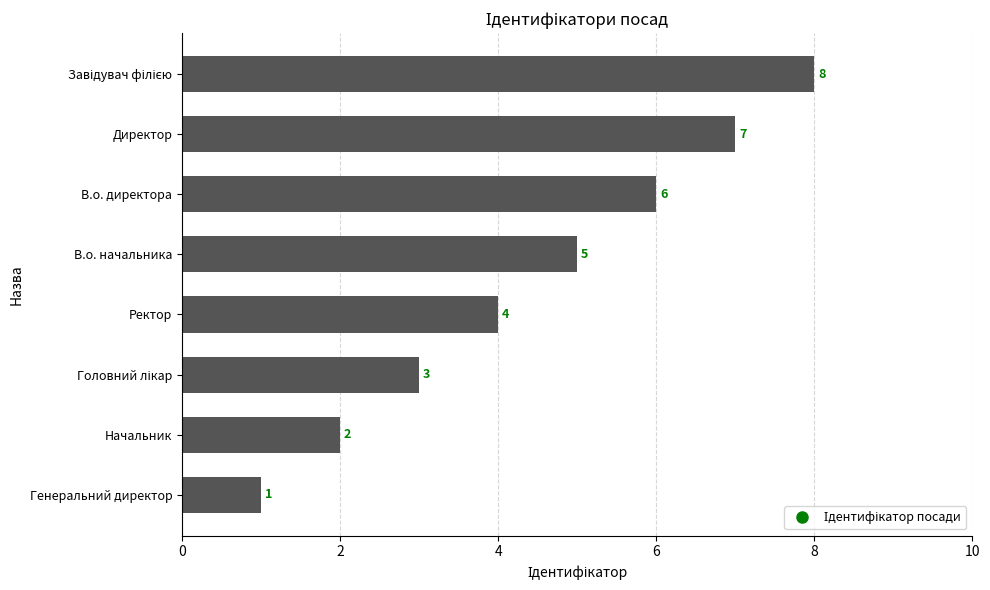

How many values are between 3 and 7?

5